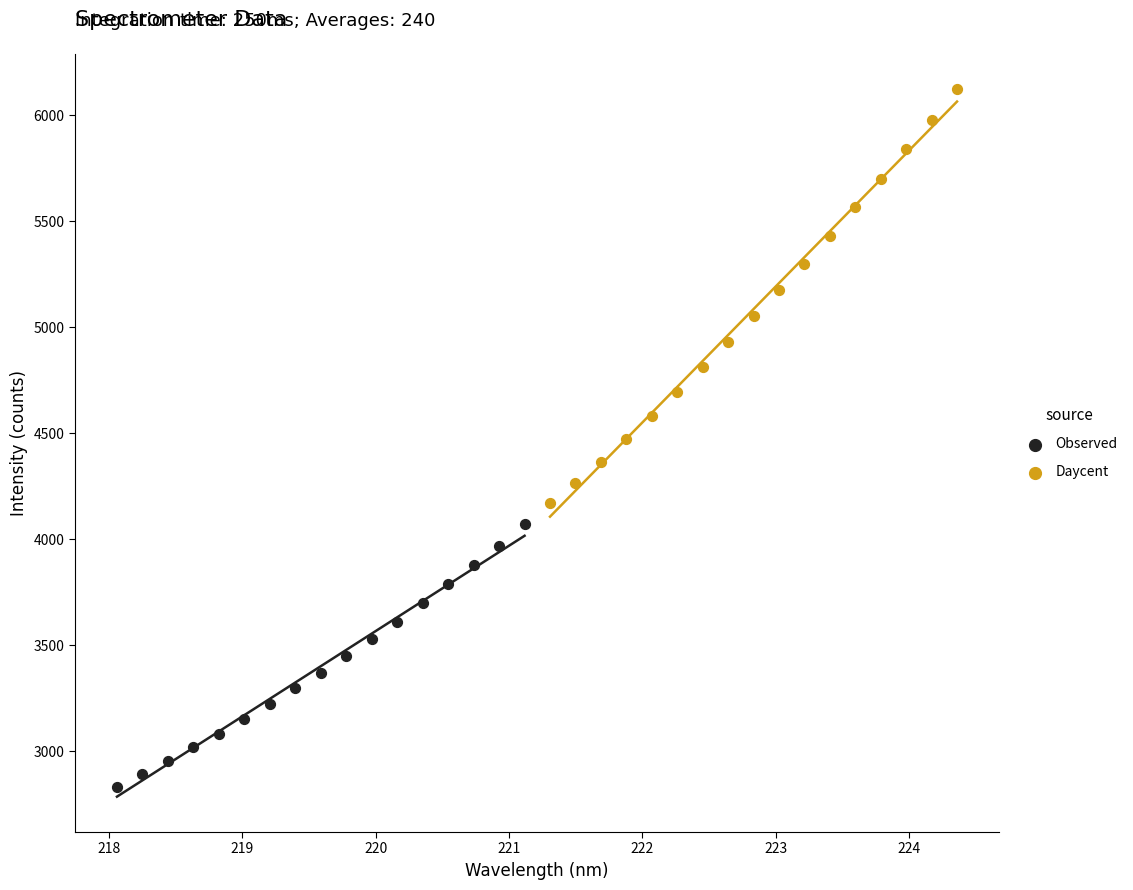

Which series contains the lowest Y value?

Observed